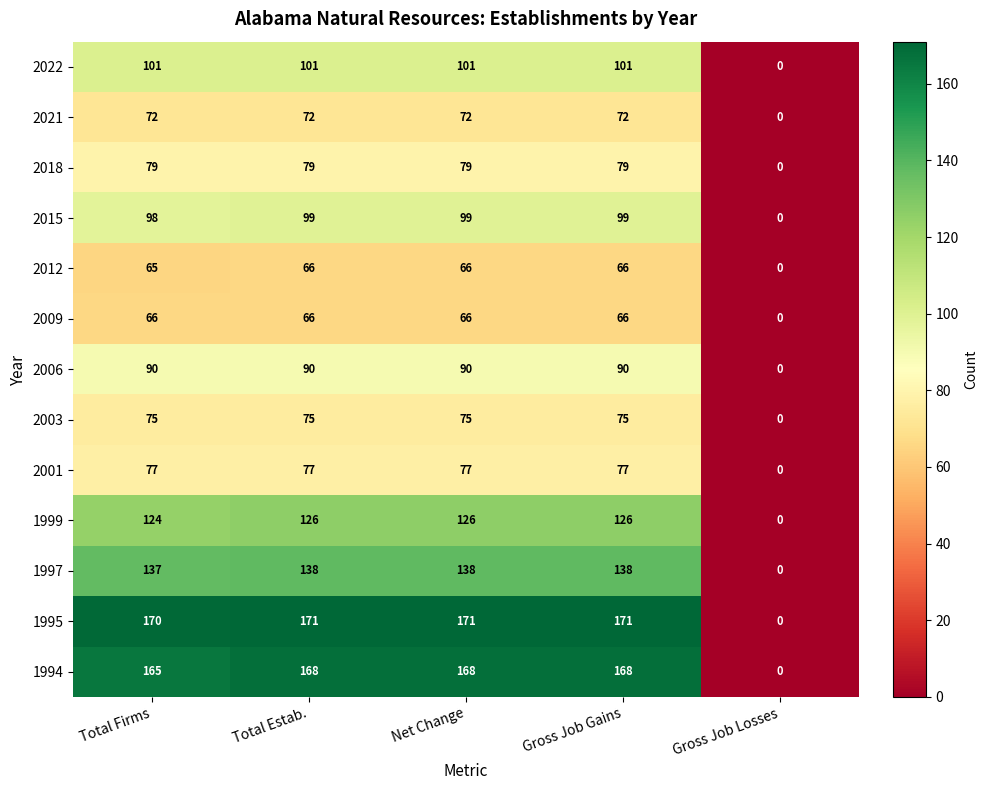

The value of 1995 at Total Firms is 170. True or false?

True